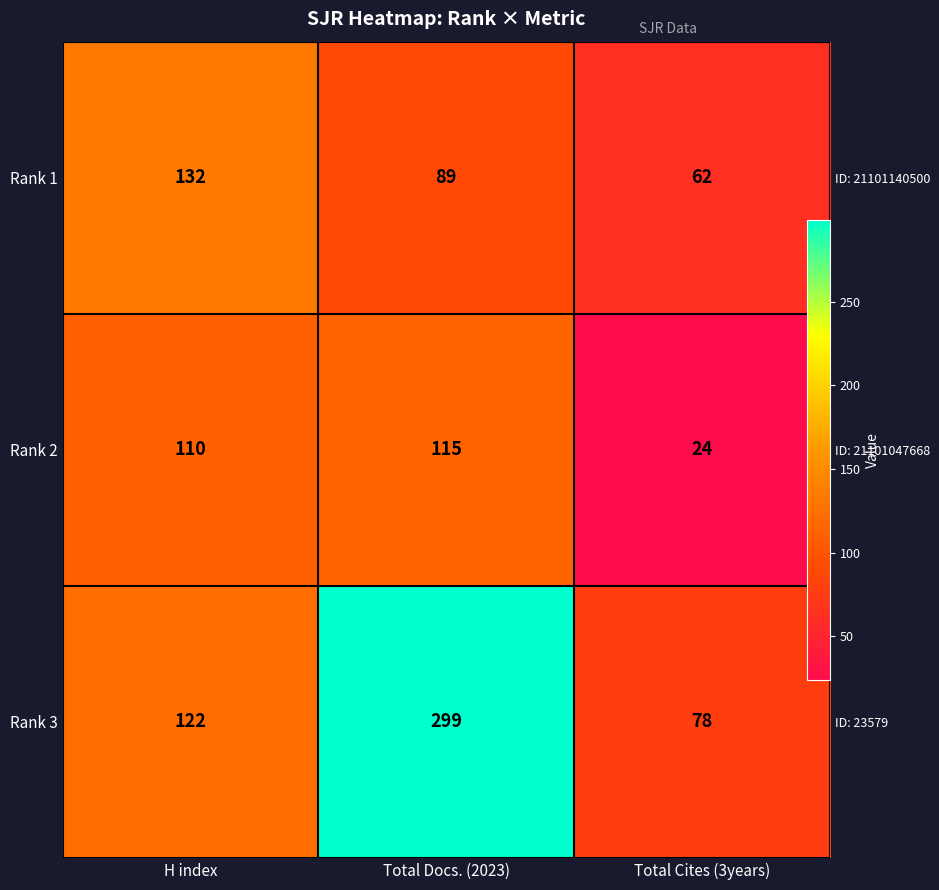

Which series has the largest total across all categories?

Rank 3